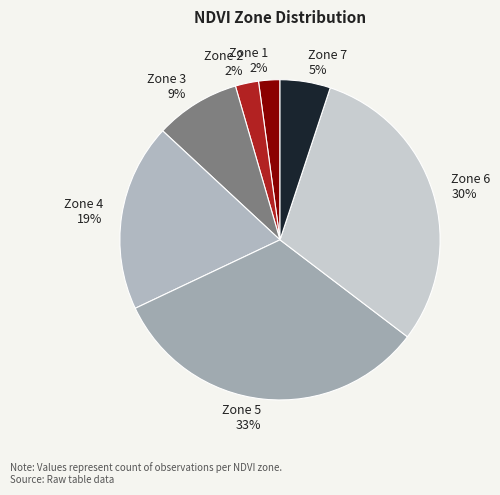

Between Zone 1 and Zone 4, which is larger?

Zone 4